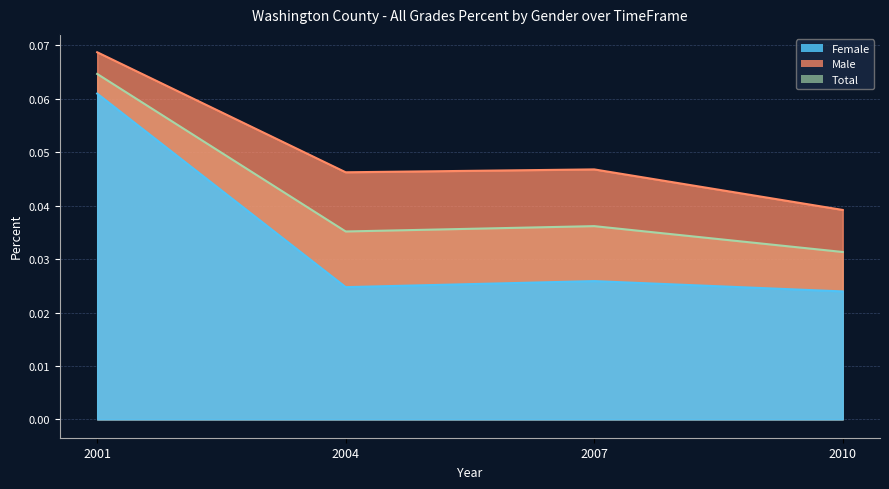

Does the chart display data point markers on the line(s)?

No